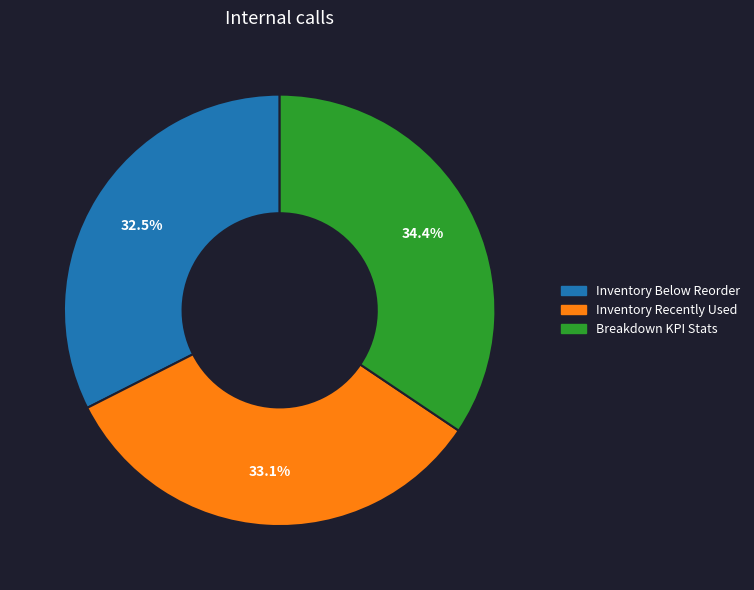

To the nearest percent, what portion does Inventory Recently Used represent?

33%